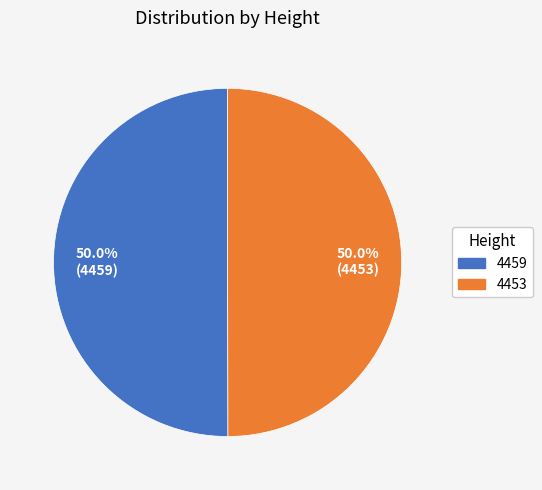

How much of the chart is everything except 4453?

50.0%